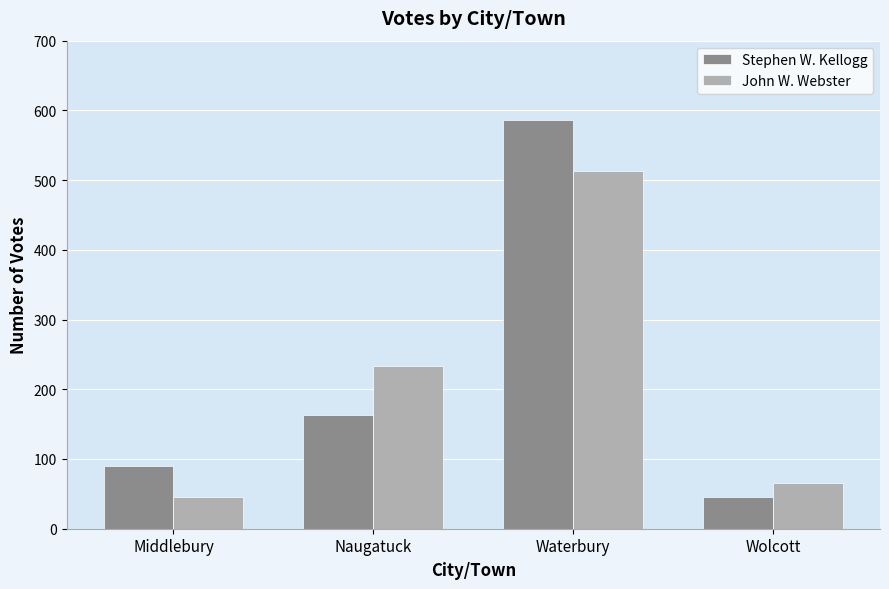

What is the sum of all Stephen W. Kellogg values?

885